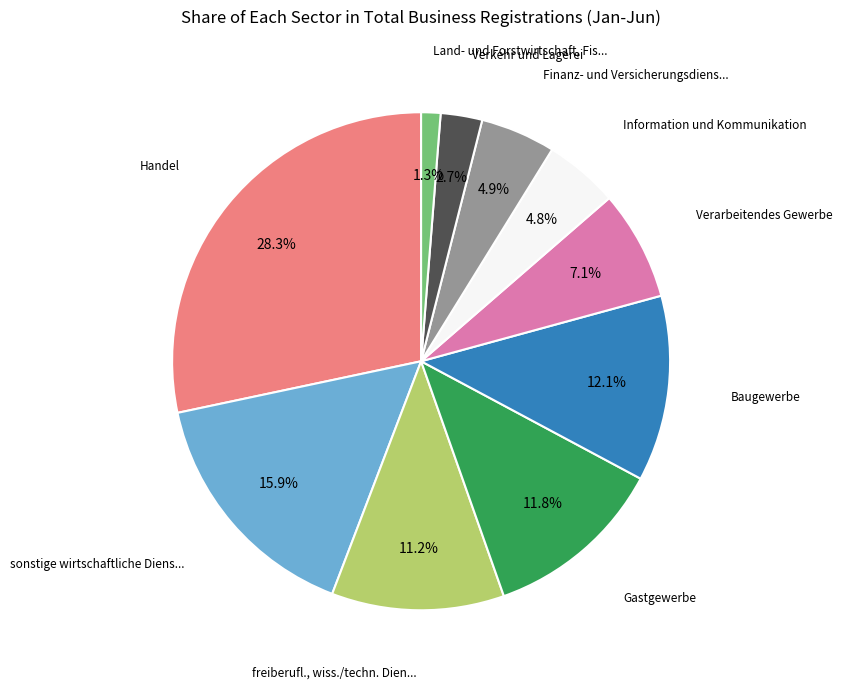

Does any single category account for the majority?

No